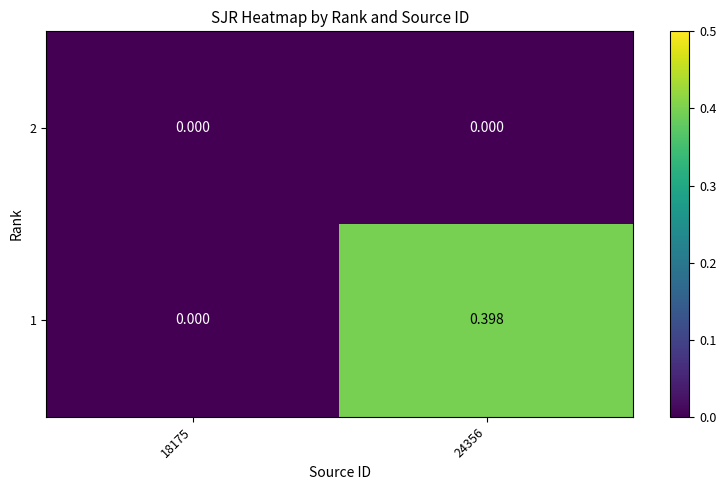

What is the spread (max minus min) of values at 24356?

0.4